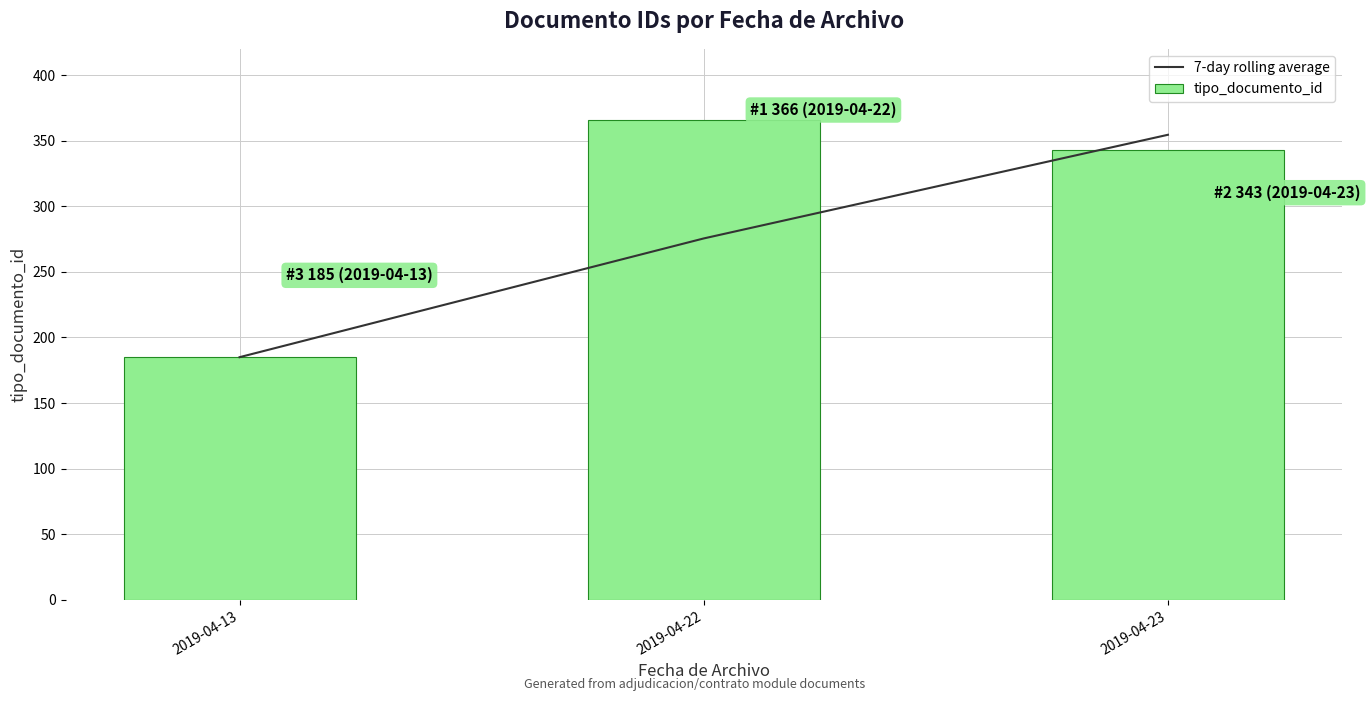

At how many categories does at least one series exceed 292?

2